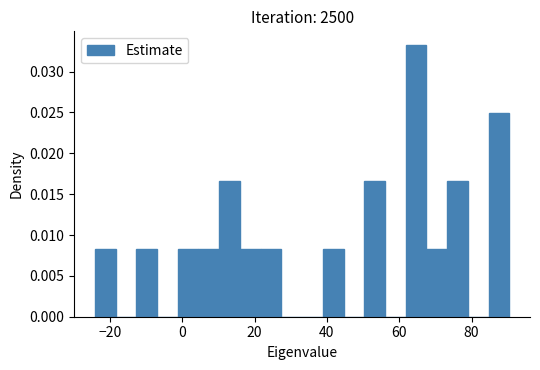

Around what value on the x-axis is the tallest bar? Give the approximate position of its centre, as read against the axis.

64